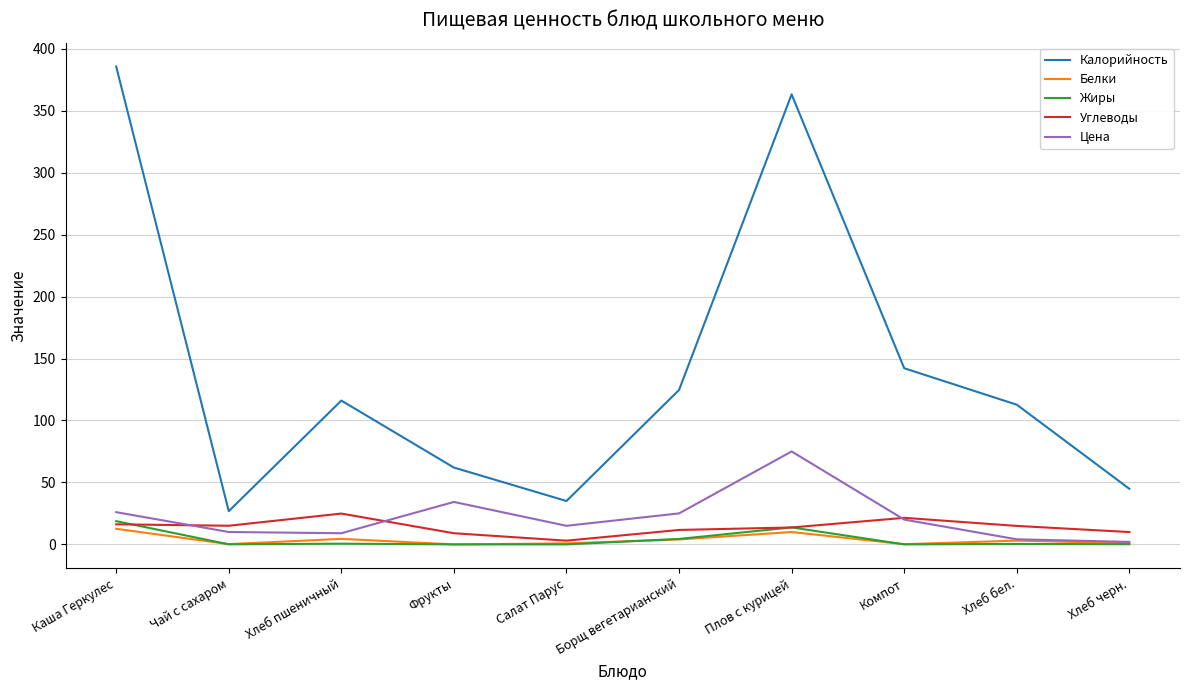

At which label does Цена reach its peak?

Плов с курицей